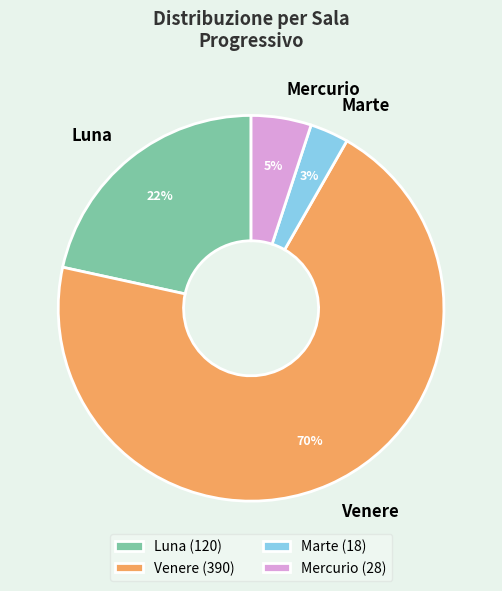

Approximately how many times larger is the value at Mercurio compared to Luna?

0.2